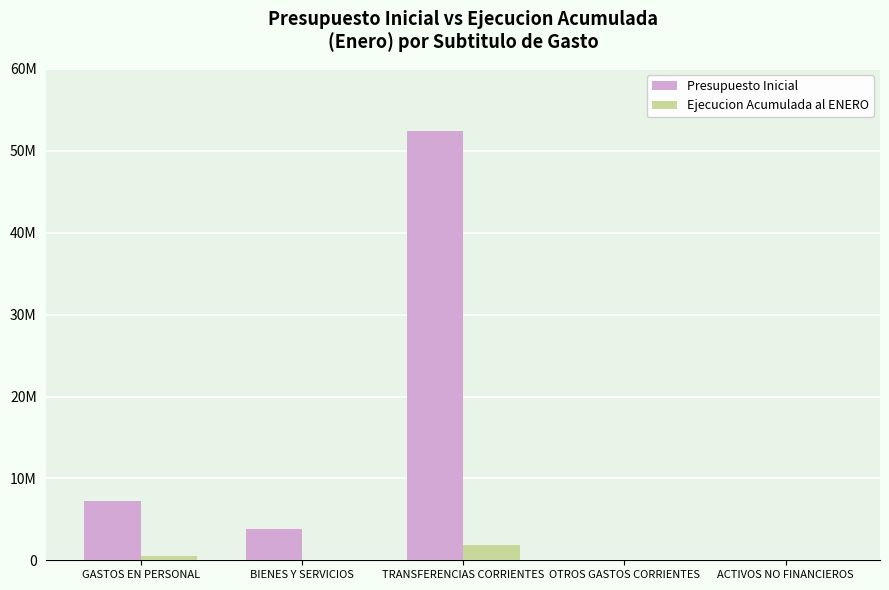

At which category is the sum across all series the highest?

TRANSFERENCIAS CORRIENTES